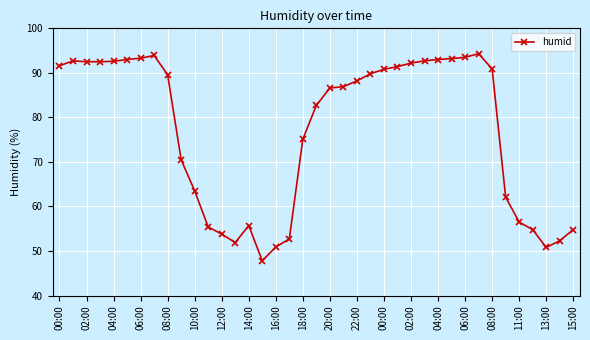

What is the difference between the maximum and minimum values?

46.5